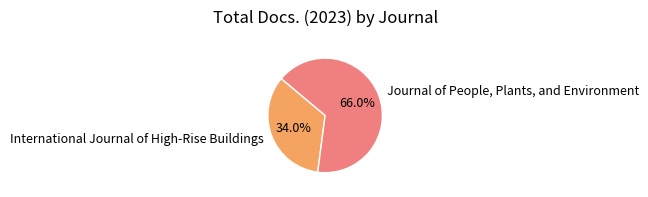

Rank the categories by value from highest to lowest.

Journal of People, Plants, and Environment, International Journal of High-Rise Buildings